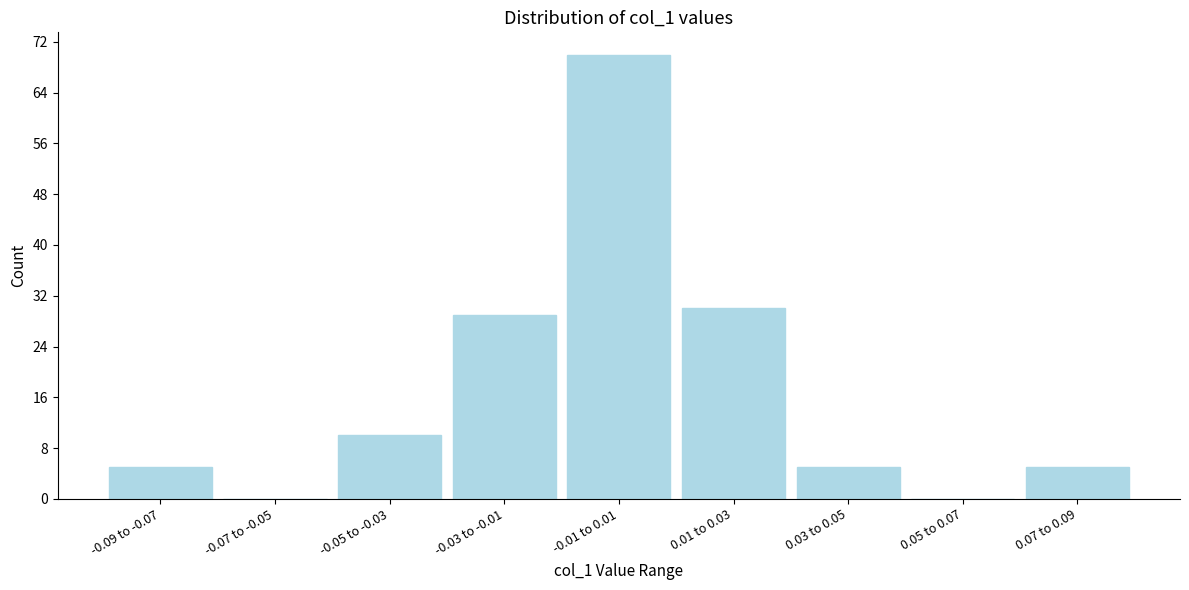

Reading left to right, what are all the values shown in this chart?

-0.09 to -0.07=5	-0.07 to -0.05=0	-0.05 to -0.03=10	-0.03 to -0.01=29	-0.01 to 0.01=70	0.01 to 0.03=30	0.03 to 0.05=5	0.05 to 0.07=0	0.07 to 0.09=5